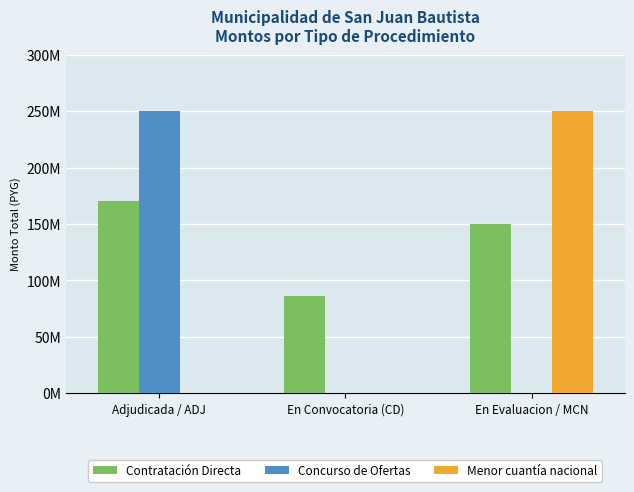

Does the chart contain stacked bars?

No